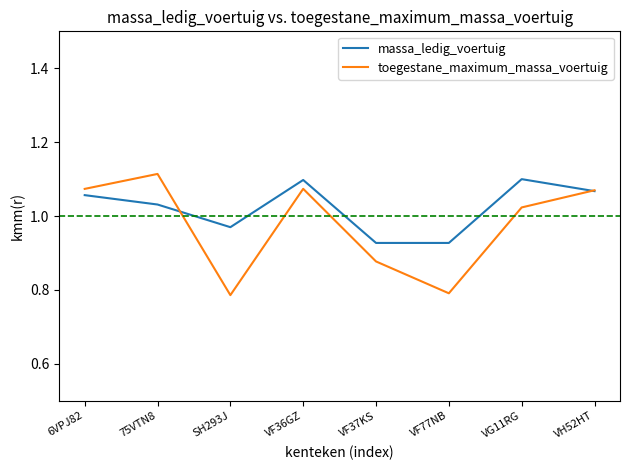

What position from the left is VF77NB?

6